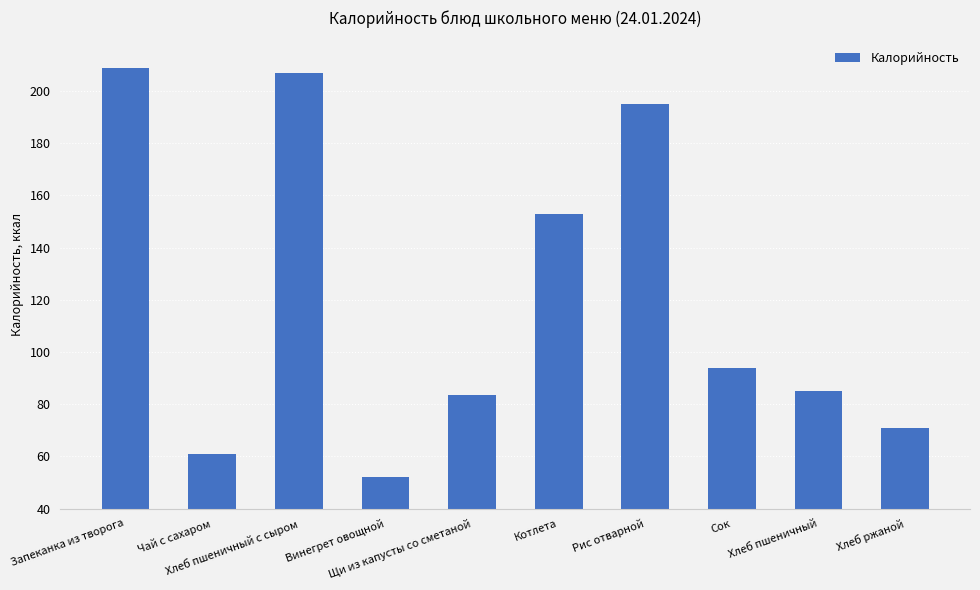

Where does the data first go above 94?

Запеканка из творога